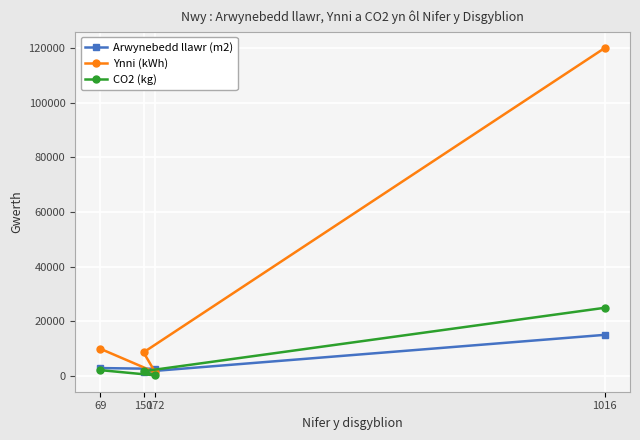

How many distinct data groups are displayed?

3